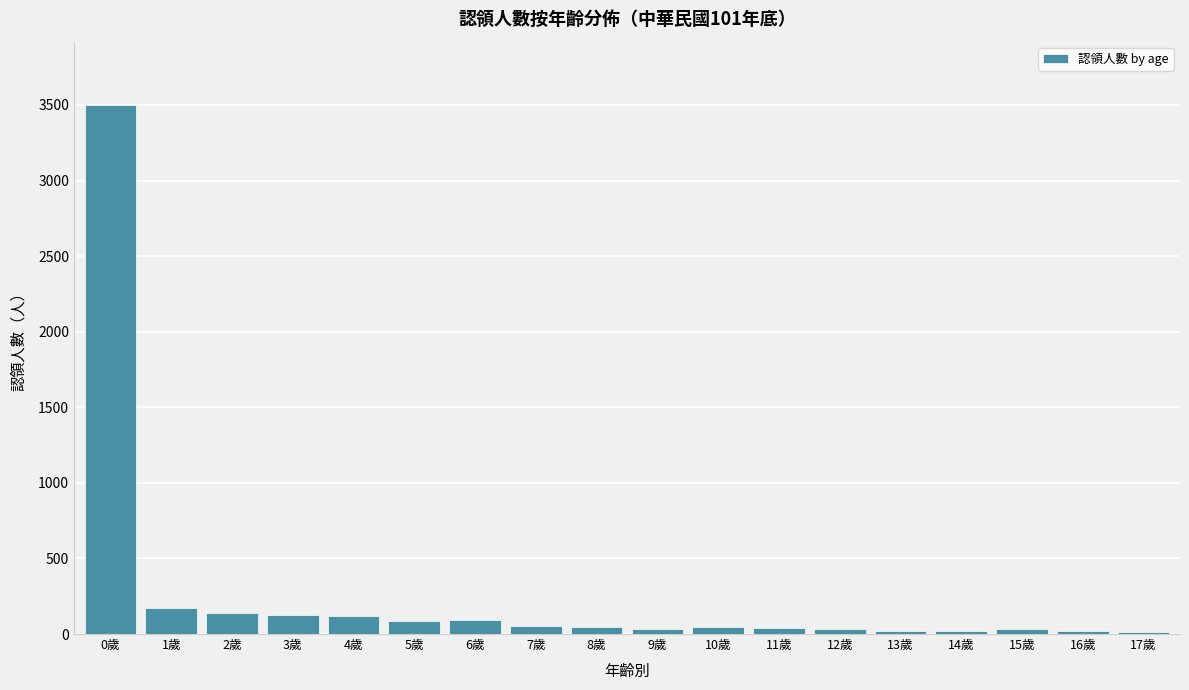

The value at 4歲 is 116. True or false?

True